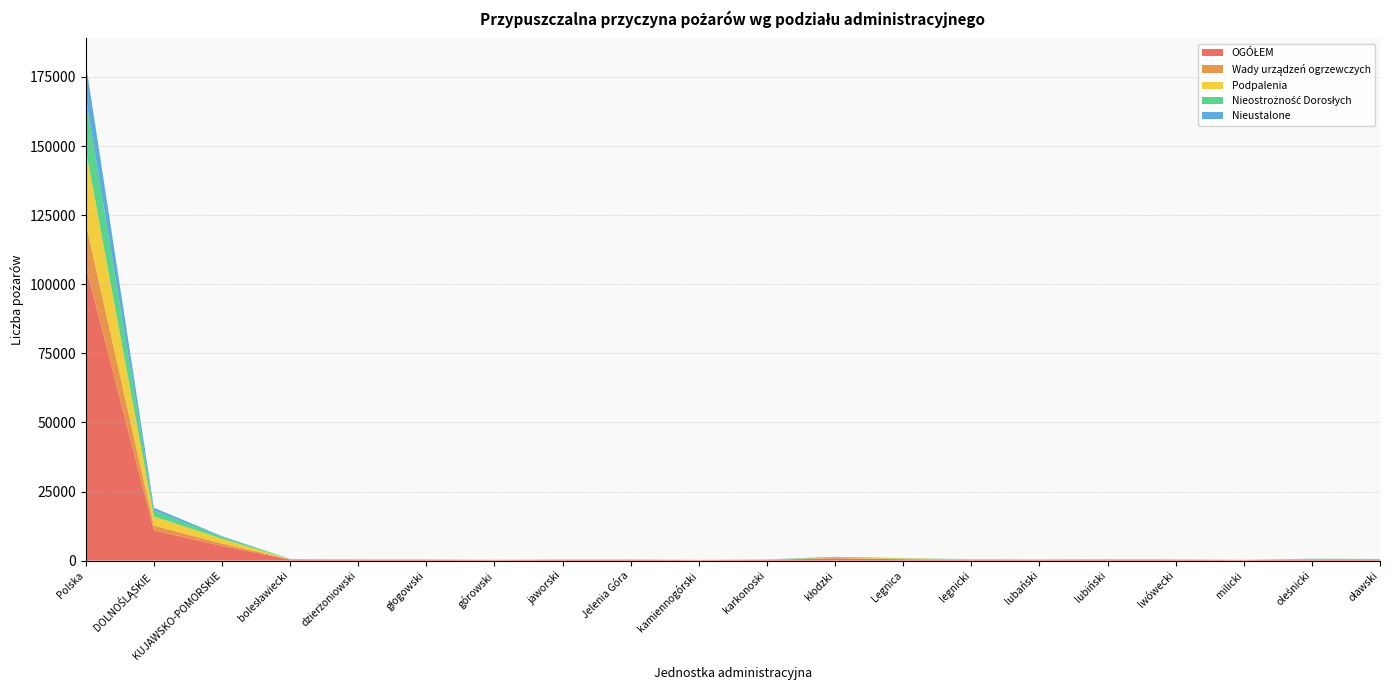

Reading left to right, list all the values displayed in this chart.

OGÓŁEM: Polska=106447	DOLNOŚLĄSKIE=10968	KUJAWSKO-POMORSKIE=5290	bolesławiecki=338	dzierżoniowski=277	głogowski=254	górowski=164	jaworski=238	Jelenia Góra=250	kamiennogórski=154	karkonoski=245	kłodzki=782	Legnica=490	legnicki=303	lubański=232	lubiński=319	lwówecki=250	milicki=149	oleśnicki=388	oławski=339
Wady urządzeń ogrzewczych: Polska=15626	DOLNOŚLĄSKIE=1665	KUJAWSKO-POMORSKIE=921	bolesławiecki=75	dzierżoniowski=40	głogowski=19	górowski=35	jaworski=57	Jelenia Góra=17	kamiennogórski=44	karkonoski=62	kłodzki=170	Legnica=8	legnicki=20	lubański=58	lubiński=41	lwówecki=92	milicki=41	oleśnicki=93	oławski=47
Podpalenia: Polska=26673	DOLNOŚLĄSKIE=3336	KUJAWSKO-POMORSKIE=1686	bolesławiecki=75	dzierżoniowski=107	głogowski=93	górowski=23	jaworski=36	Jelenia Góra=136	kamiennogórski=56	karkonoski=77	kłodzki=116	Legnica=318	legnicki=159	lubański=31	lubiński=197	lwówecki=95	milicki=2	oleśnicki=60	oławski=25
Nieostrożność Dorosłych: Polska=18732	DOLNOŚLĄSKIE=2075	KUJAWSKO-POMORSKIE=725	bolesławiecki=76	dzierżoniowski=25	głogowski=72	górowski=57	jaworski=69	Jelenia Góra=32	kamiennogórski=12	karkonoski=15	kłodzki=289	Legnica=82	legnicki=21	lubański=80	lubiński=14	lwówecki=14	milicki=51	oleśnicki=127	oławski=163
Nieustalone: Polska=12481	DOLNOŚLĄSKIE=1070	KUJAWSKO-POMORSKIE=216	bolesławiecki=25	dzierżoniowski=10	głogowski=8	górowski=5	jaworski=4	Jelenia Góra=23	kamiennogórski=2	karkonoski=30	kłodzki=10	Legnica=22	legnicki=24	lubański=9	lubiński=16	lwówecki=6	milicki=22	oleśnicki=10	oławski=17